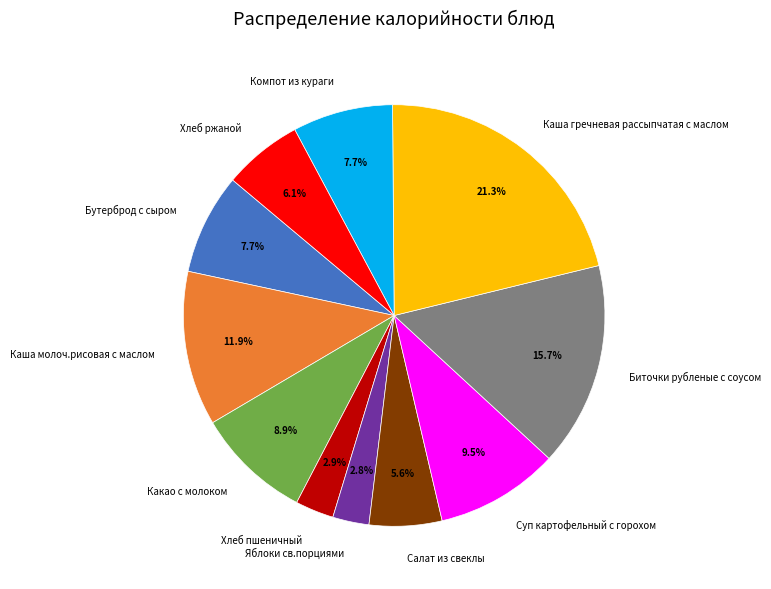

How many slices are in this pie chart?

11